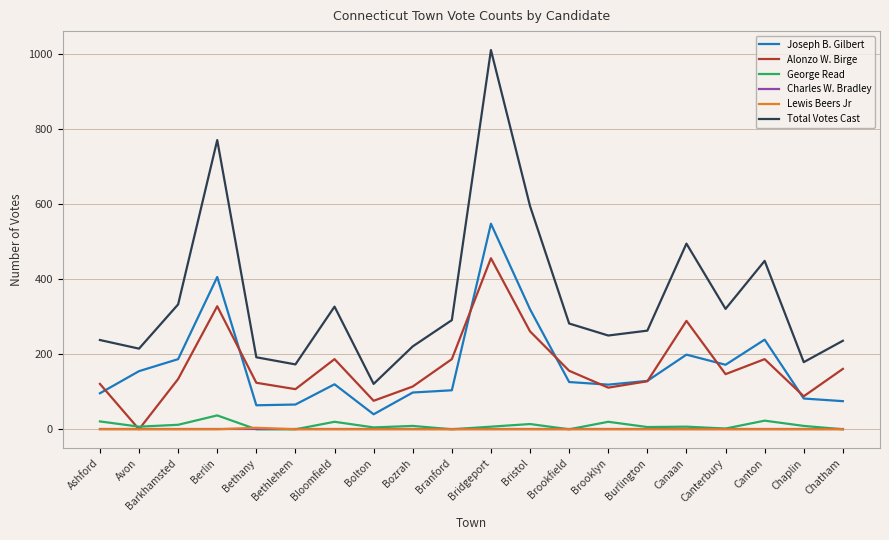

At which label does Joseph B. Gilbert reach its minimum?

Bolton